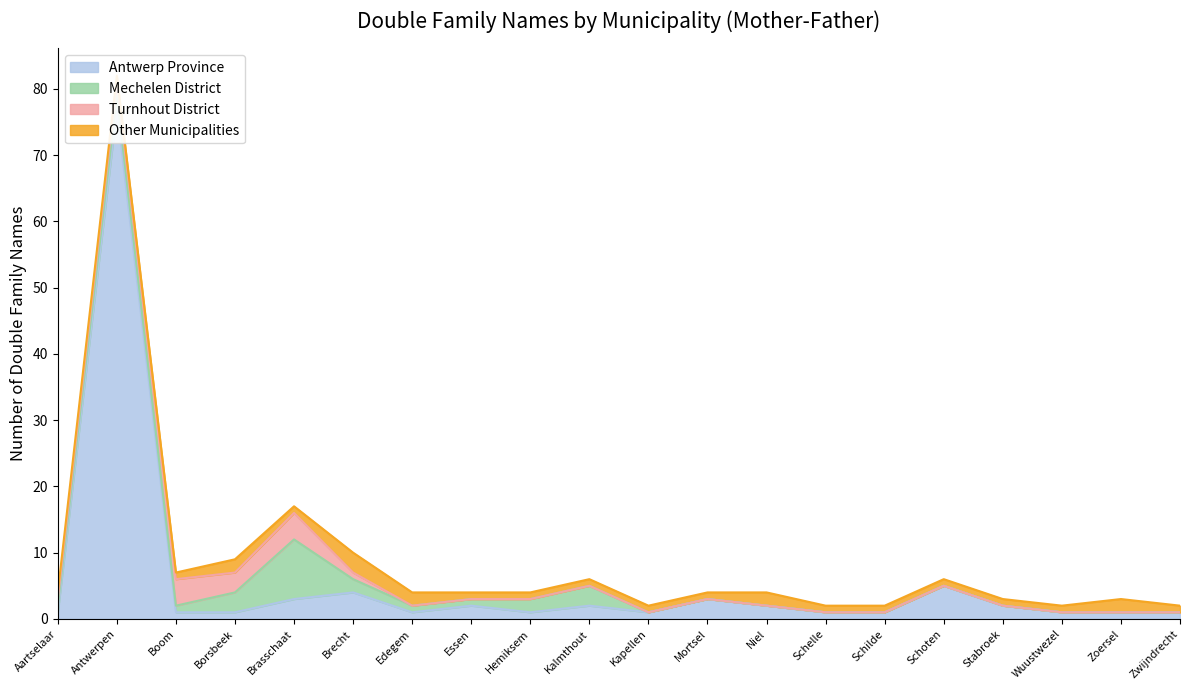

How many Other Municipalities values are between 1 and 2?

19